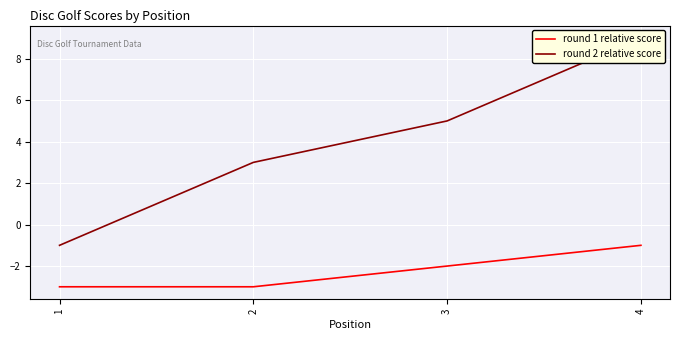

List the labels in order of round 1 relative score value, smallest first.

1, 2, 3, 4